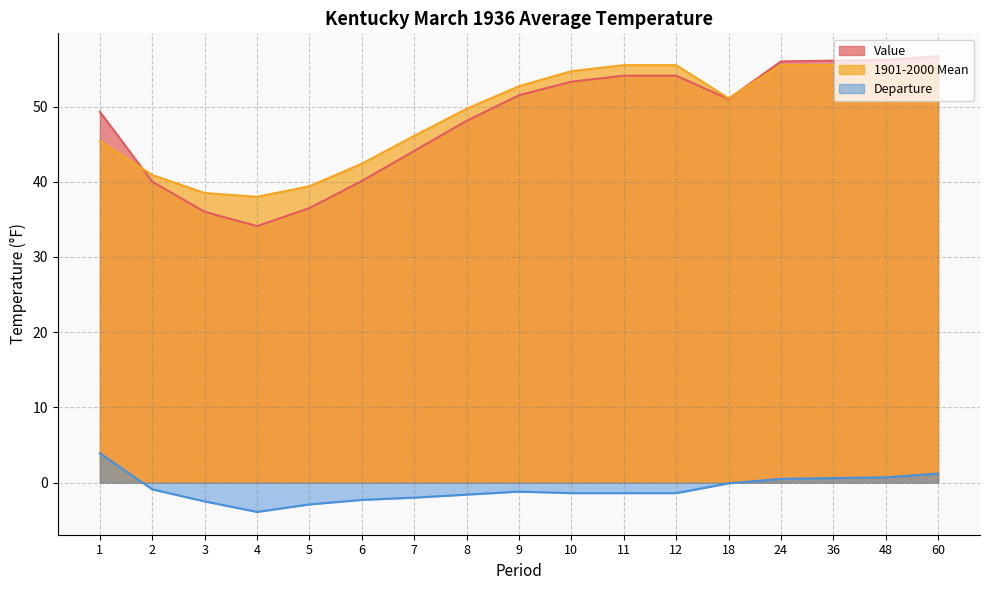

Is the value of 1901-2000 Mean at 36 greater than the value of Departure at 10?

Yes